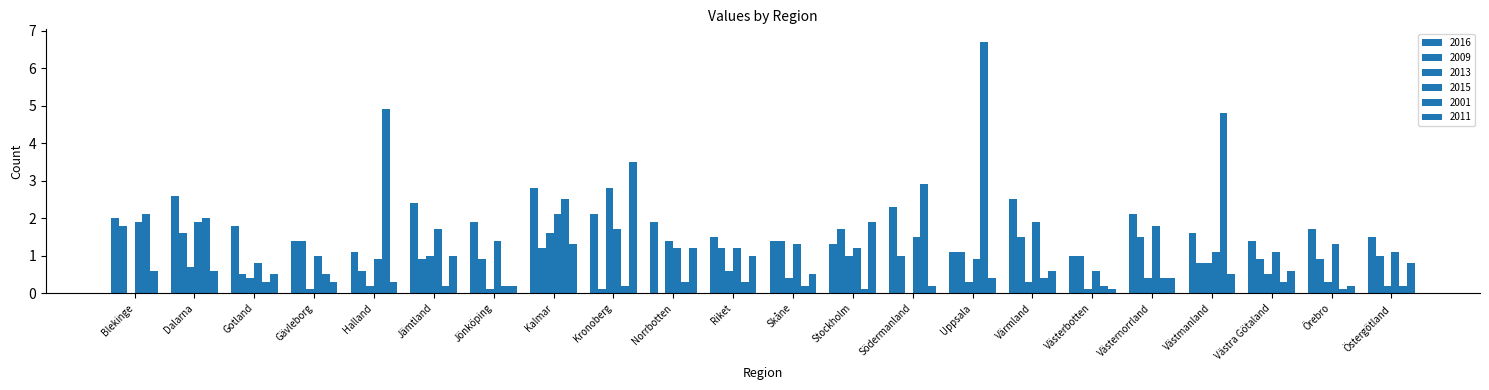

Reading right to left, what are all the values shown in this chart?

2016: Östergötland=1.5	Örebro=1.7	Västra Götaland=1.4	Västmanland=1.6	Västernorrland=2.1	Västerbotten=1.0	Värmland=2.5	Uppsala=1.1	Södermanland=2.3	Stockholm=1.3	Skåne=1.4	Riket=1.5	Norrbotten=1.9	Kronoberg=2.1	Kalmar=2.8	Jönköping=1.9	Jämtland=2.4	Halland=1.1	Gävleborg=1.4	Gotland=1.8	Dalarna=2.6	Blekinge=2.0
2009: Östergötland=1.0	Örebro=0.9	Västra Götaland=0.9	Västmanland=0.8	Västernorrland=1.5	Västerbotten=1.0	Värmland=1.5	Uppsala=1.1	Södermanland=1.0	Stockholm=1.7	Skåne=1.4	Riket=1.2	Norrbotten=0.0	Kronoberg=0.1	Kalmar=1.2	Jönköping=0.9	Jämtland=0.9	Halland=0.6	Gävleborg=1.4	Gotland=0.5	Dalarna=1.6	Blekinge=1.8
2013: Östergötland=0.2	Örebro=0.3	Västra Götaland=0.5	Västmanland=0.8	Västernorrland=0.4	Västerbotten=0.1	Värmland=0.3	Uppsala=0.3	Södermanland=0.0	Stockholm=1.0	Skåne=0.4	Riket=0.6	Norrbotten=1.4	Kronoberg=2.8	Kalmar=1.6	Jönköping=0.1	Jämtland=1.0	Halland=0.2	Gävleborg=0.1	Gotland=0.4	Dalarna=0.7	Blekinge=0.0
2015: Östergötland=1.1	Örebro=1.3	Västra Götaland=1.1	Västmanland=1.1	Västernorrland=1.8	Västerbotten=0.6	Värmland=1.9	Uppsala=0.9	Södermanland=1.5	Stockholm=1.2	Skåne=1.3	Riket=1.2	Norrbotten=1.2	Kronoberg=1.7	Kalmar=2.1	Jönköping=1.4	Jämtland=1.7	Halland=0.9	Gävleborg=1.0	Gotland=0.8	Dalarna=1.9	Blekinge=1.9
2001: Östergötland=0.2	Örebro=0.1	Västra Götaland=0.3	Västmanland=4.8	Västernorrland=0.4	Västerbotten=0.2	Värmland=0.4	Uppsala=6.7	Södermanland=2.9	Stockholm=0.1	Skåne=0.2	Riket=0.3	Norrbotten=0.3	Kronoberg=0.2	Kalmar=2.5	Jönköping=0.2	Jämtland=0.2	Halland=4.9	Gävleborg=0.5	Gotland=0.3	Dalarna=2.0	Blekinge=2.1
2011: Östergötland=0.8	Örebro=0.2	Västra Götaland=0.6	Västmanland=0.5	Västernorrland=0.4	Västerbotten=0.1	Värmland=0.6	Uppsala=0.4	Södermanland=0.2	Stockholm=1.9	Skåne=0.5	Riket=1.0	Norrbotten=1.2	Kronoberg=3.5	Kalmar=1.3	Jönköping=0.2	Jämtland=1.0	Halland=0.3	Gävleborg=0.3	Gotland=0.5	Dalarna=0.6	Blekinge=0.6